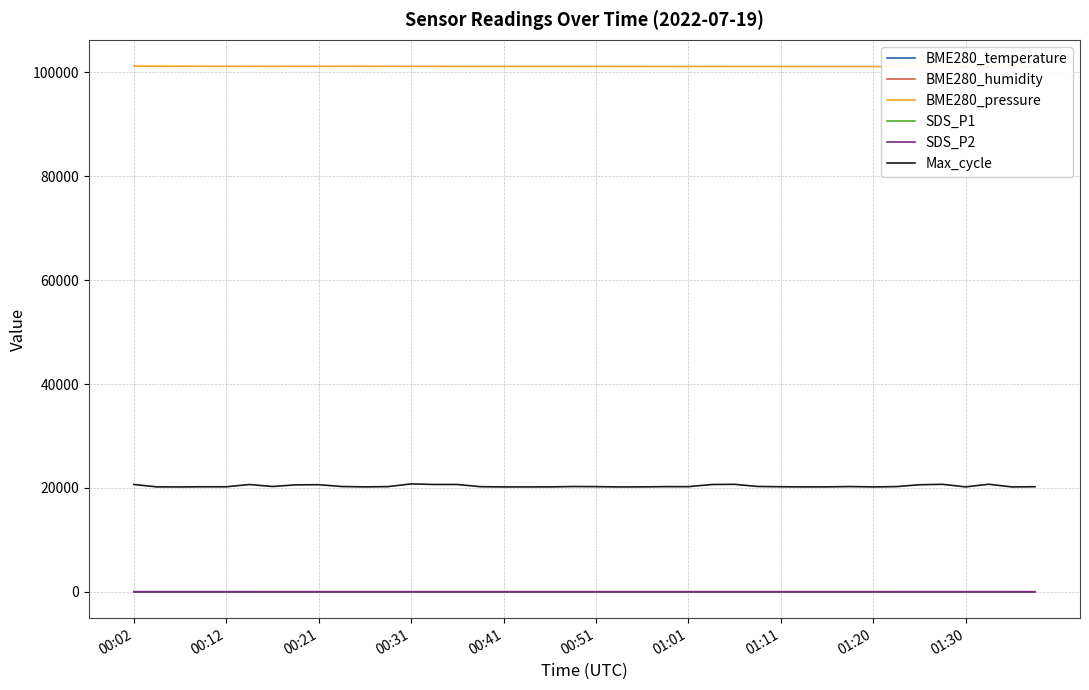

What is the approximate value of Max_cycle at 14?

20670.0